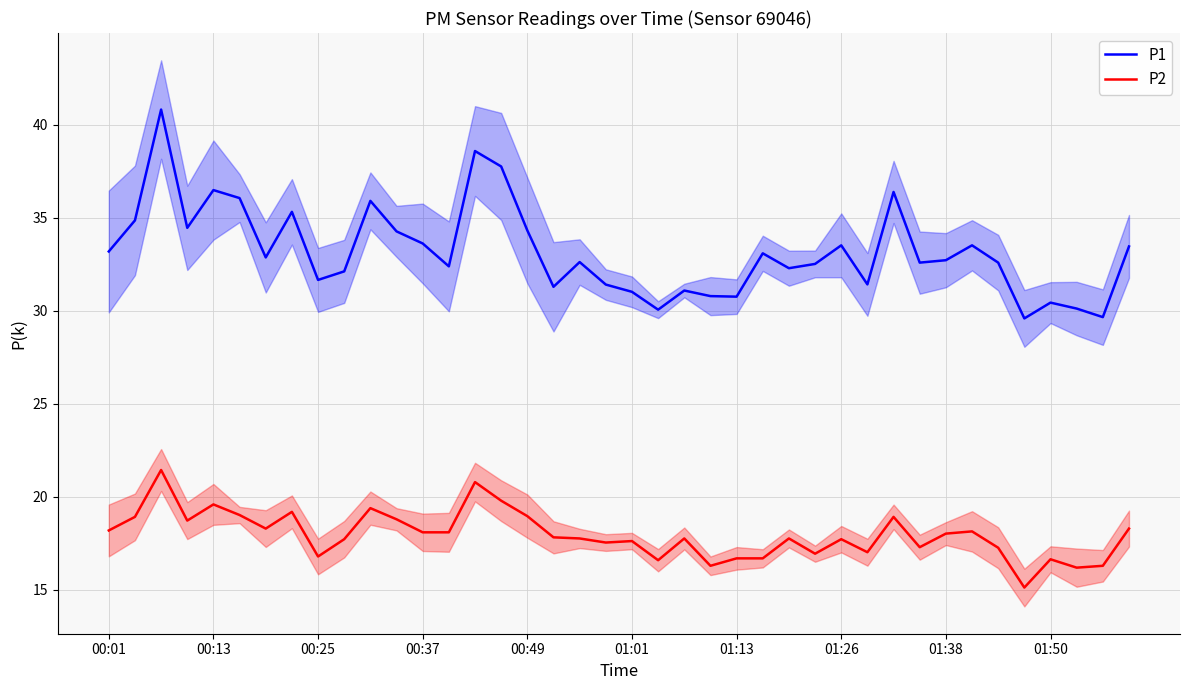

How many lines are shown in the chart?

2